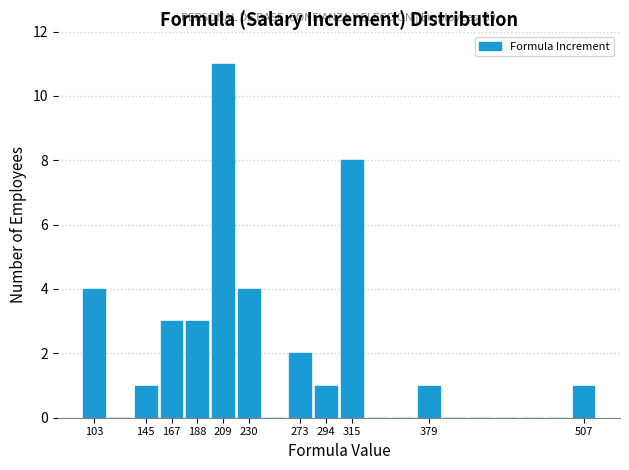

Which range on the x-axis has the tallest bar?

200 to 220